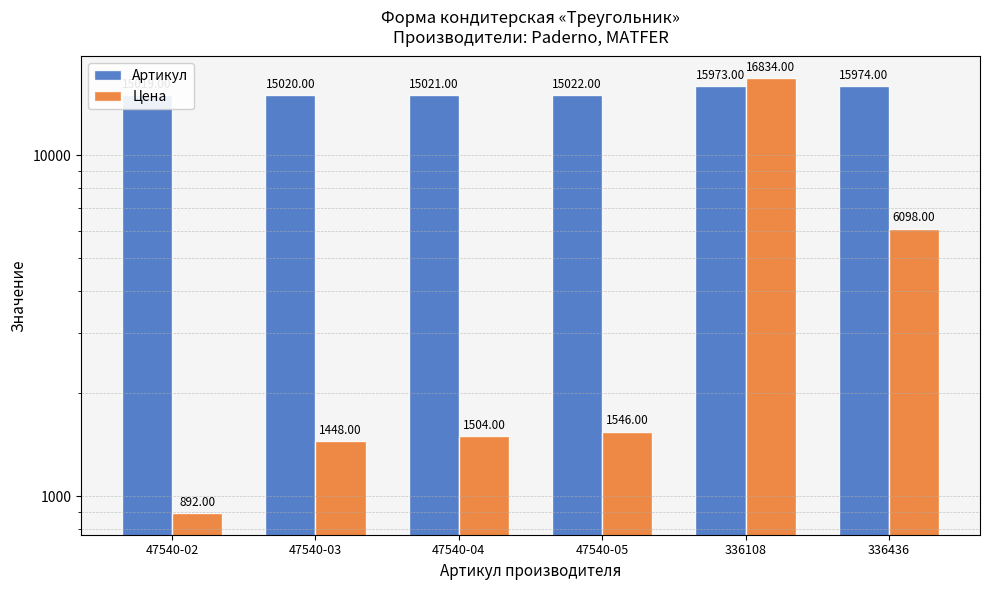

Between 336436 and 47540-02, which is larger?

336436